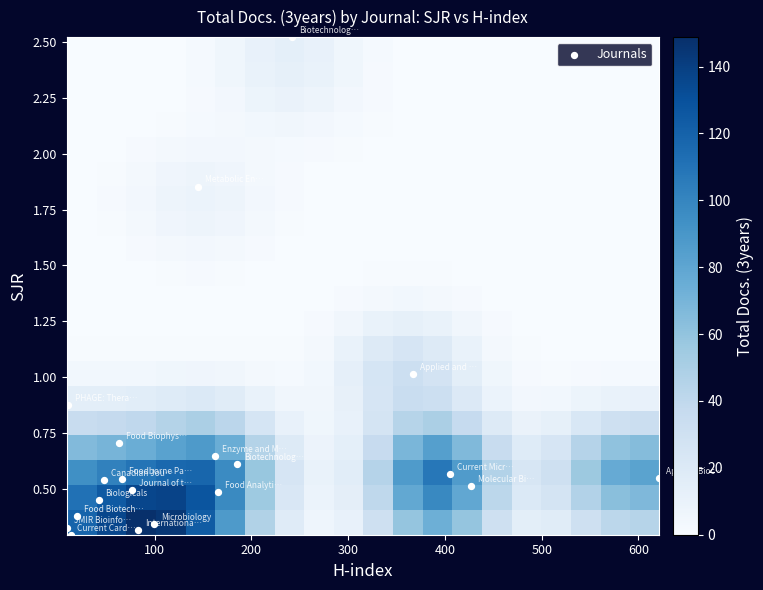

At how many categories does at least one series exceed 4?

20